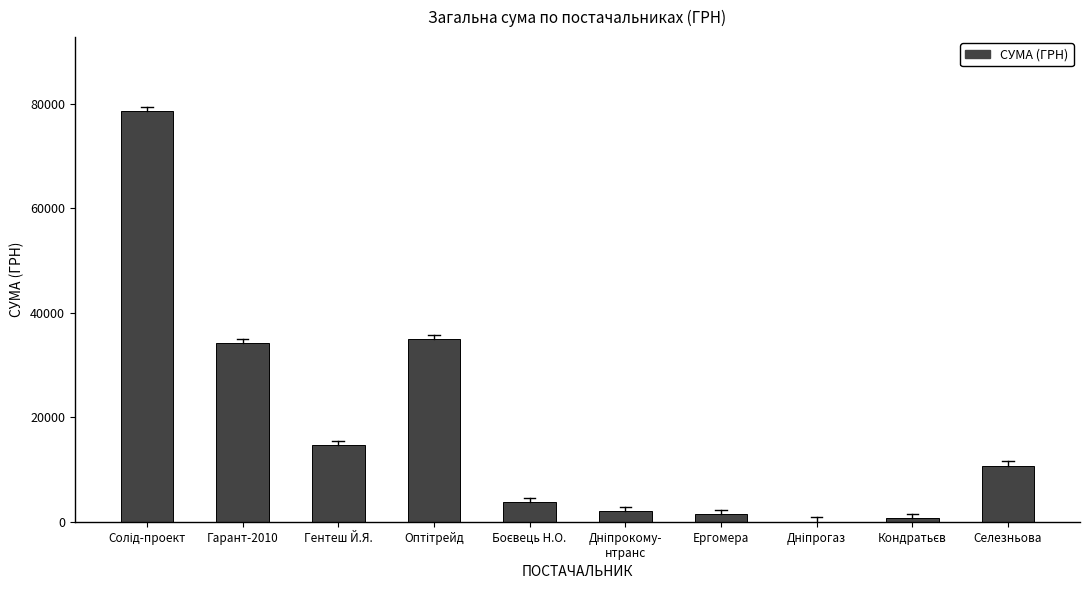

What is the maximum value shown in the chart?

78600